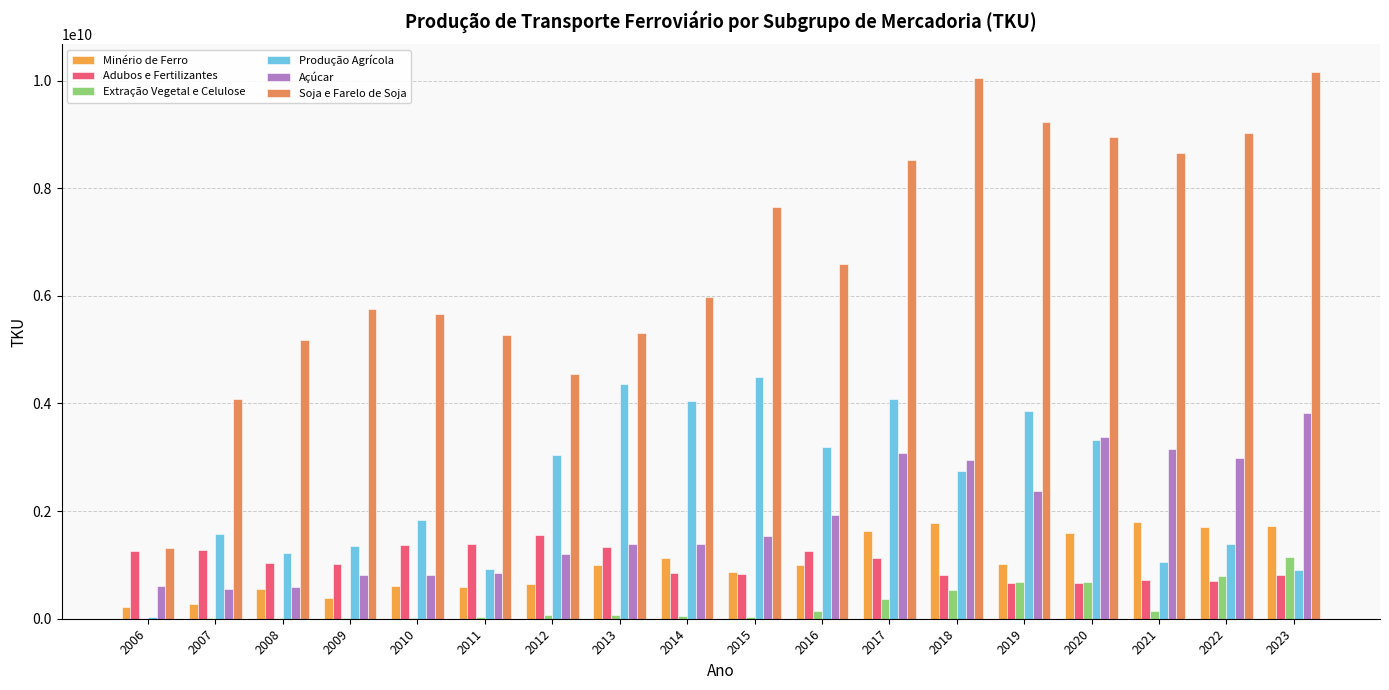

What is the value of the Açúcar bar at the 9th from the left?

1381189091